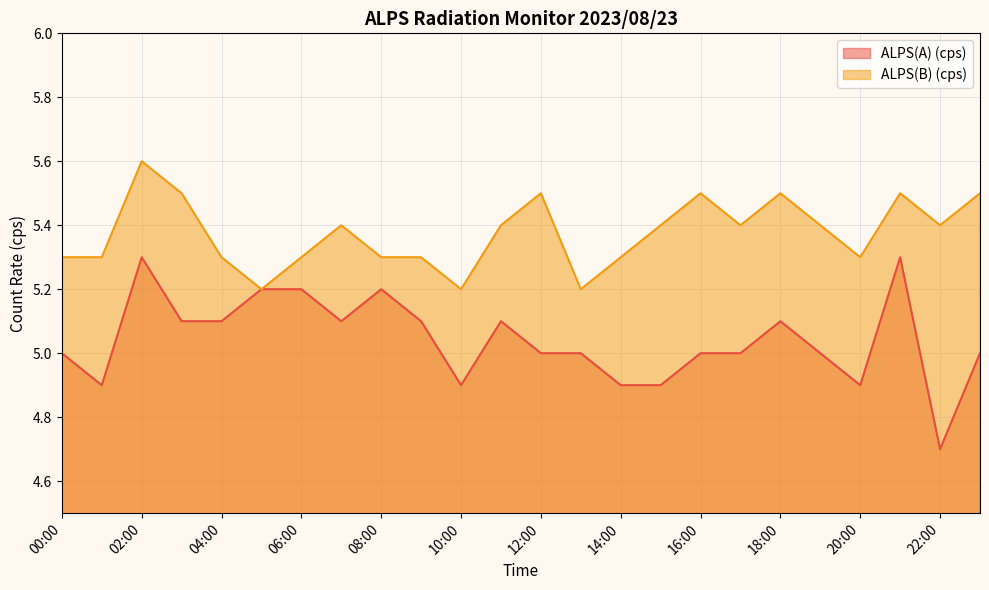

Where is the first local maximum for ALPS(B) (cps)?

02:00